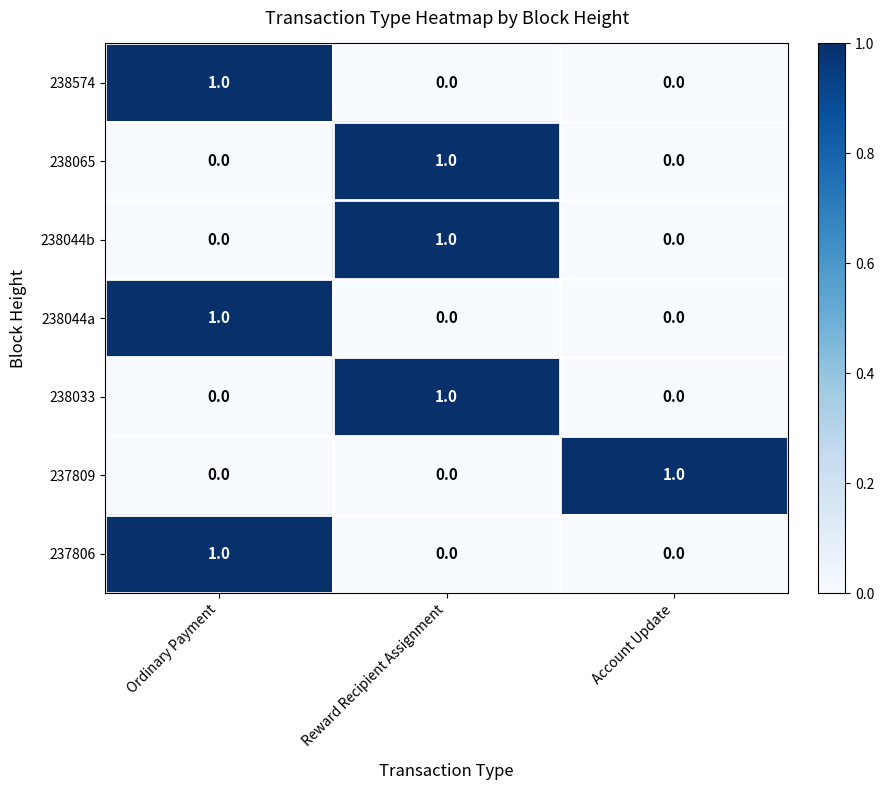

How many series are shown in this chart?

7